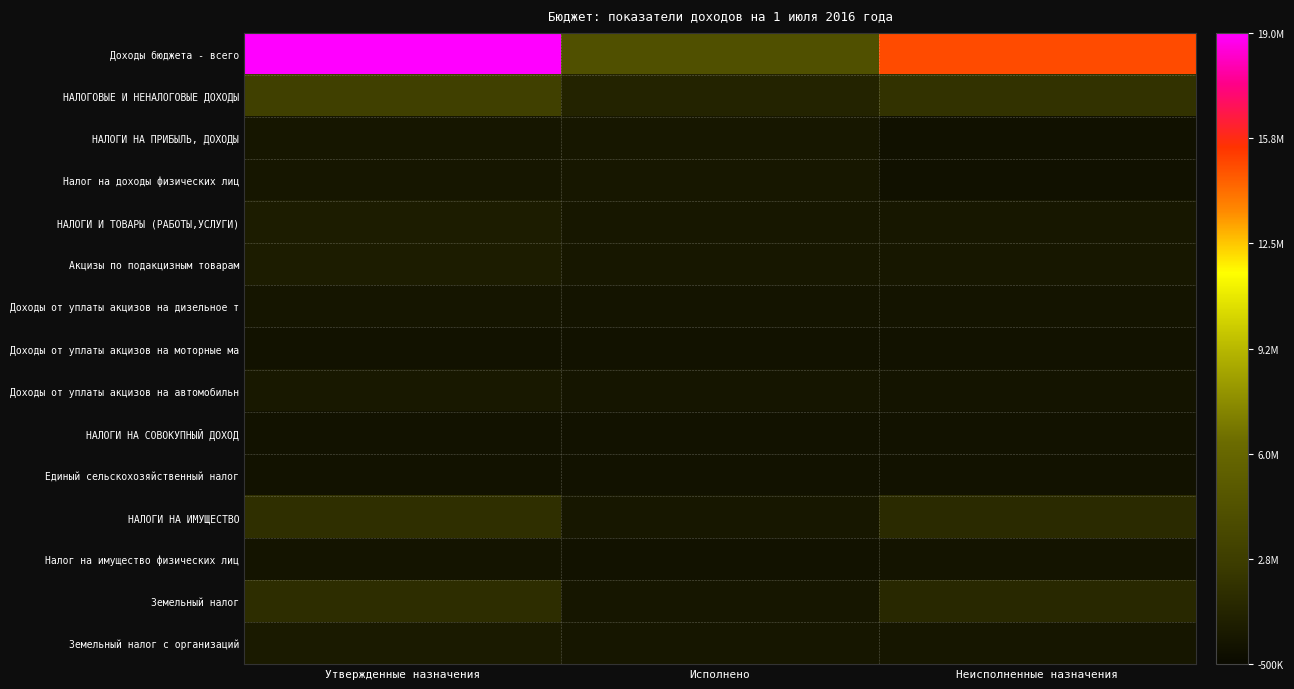

Reading left to right, list all the values displayed in this chart.

Доходы бюджета - всего: Утвержденные назначения=19119700.0	Исполнено=4204885.5	Неисполненные назначения=14914814.5
НАЛОГОВЫЕ И НЕНАЛОГОВЫЕ ДОХОДЫ: Утвержденные назначения=3002500.0	Исполнено=1025485.5	Неисполненные назначения=1977014.5
НАЛОГИ НА ПРИБЫЛЬ, ДОХОДЫ: Утвержденные назначения=293600.0	Исполнено=307130.5	Неисполненные назначения=-13530.5
Налог на доходы физических лиц: Утвержденные назначения=293600.0	Исполнено=307130.5	Неисполненные назначения=-13530.5
НАЛОГИ И ТОВАРЫ (РАБОТЫ,УСЛУГИ): Утвержденные назначения=635100.0	Исполнено=323510.9	Неисполненные назначения=311589.1
Акцизы по подакцизным товарам: Утвержденные назначения=635100.0	Исполнено=323510.9	Неисполненные назначения=311589.1
Доходы от уплаты акцизов на дизельное т: Утвержденные назначения=221400.0	Исполнено=110031.1	Неисполненные назначения=111368.9
Доходы от уплаты акцизов на моторные ма: Утвержденные назначения=4500.0	Исполнено=1814.0	Неисполненные назначения=2686.0
Доходы от уплаты акцизов на автомобильн: Утвержденные назначения=409200.0	Исполнено=228986.0	Неисполненные назначения=180214.0
НАЛОГИ НА СОВОКУПНЫЙ ДОХОД: Утвержденные назначения=1300.0	Исполнено=1150.0	Неисполненные назначения=150.0
Единый сельскохозяйственный налог: Утвержденные назначения=1300.0	Исполнено=1150.0	Неисполненные назначения=150.0
НАЛОГИ НА ИМУЩЕСТВО: Утвержденные назначения=1789000.0	Исполнено=303421.4	Неисполненные назначения=1485578.6
Налог на имущество физических лиц: Утвержденные назначения=134300.0	Исполнено=8066.6	Неисполненные назначения=126233.4
Земельный налог: Утвержденные назначения=1654700.0	Исполнено=295354.8	Неисполненные назначения=1359345.2
Земельный налог с организаций: Утвержденные назначения=538100.0	Исполнено=263775.6	Неисполненные назначения=274324.4